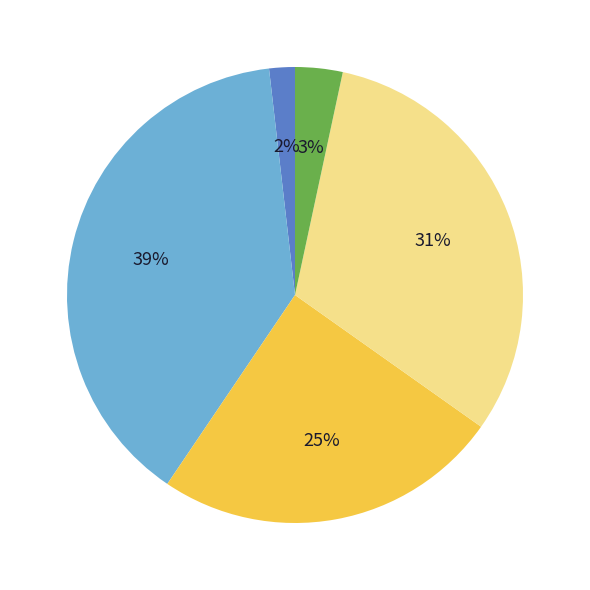

Is there a majority slice in this chart?

No